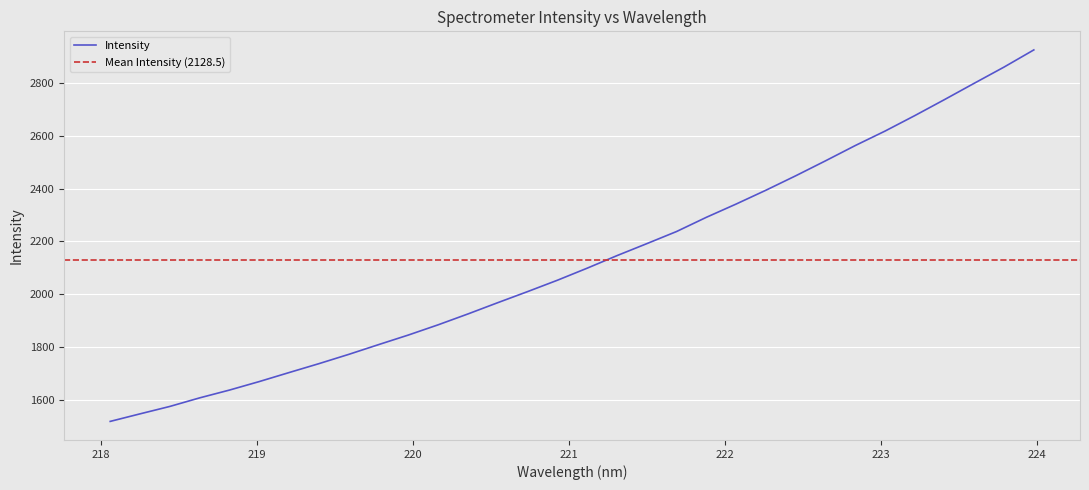

What is the change in value from 221.1174 to 223.2172?

+576.4